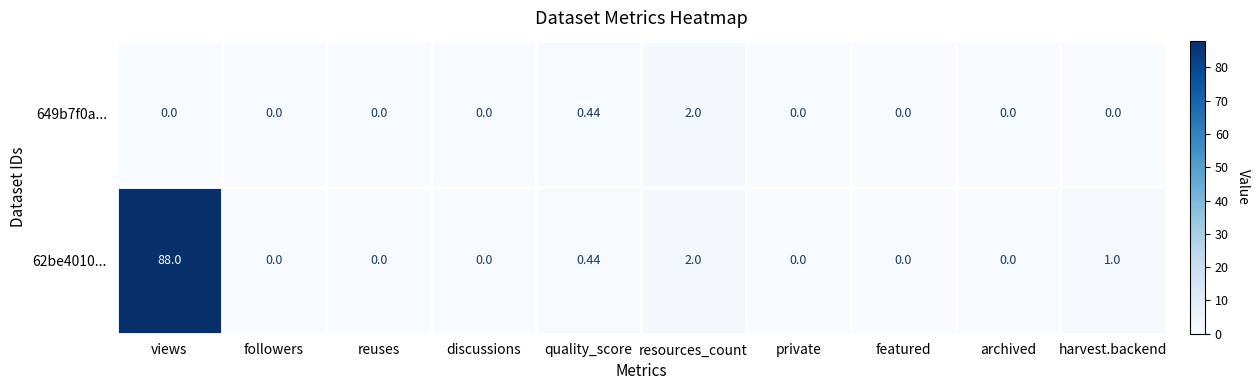

How many data points in 62be4010... are above 0?

4